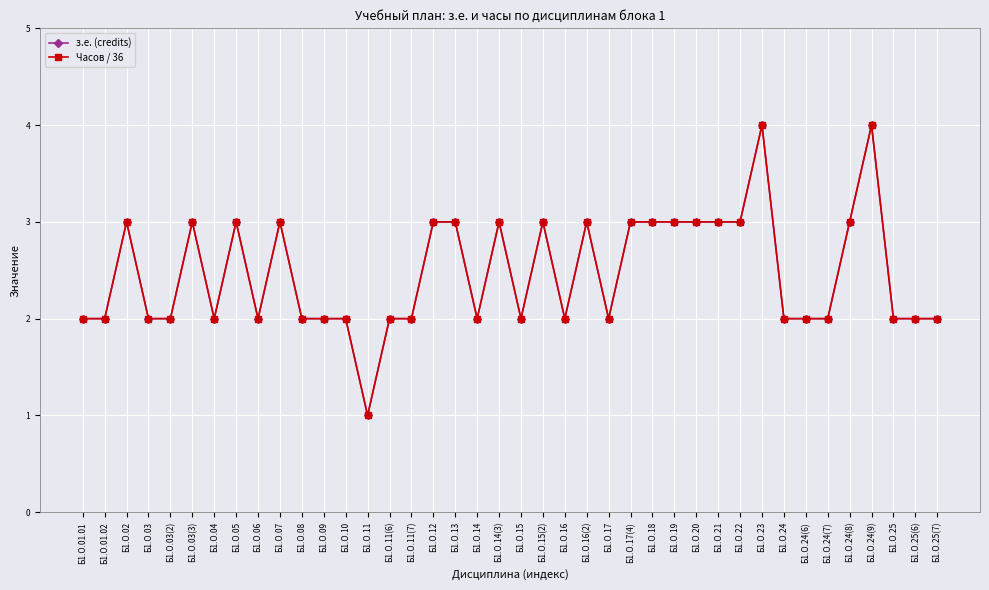

Does the chart have visible grid lines?

Yes